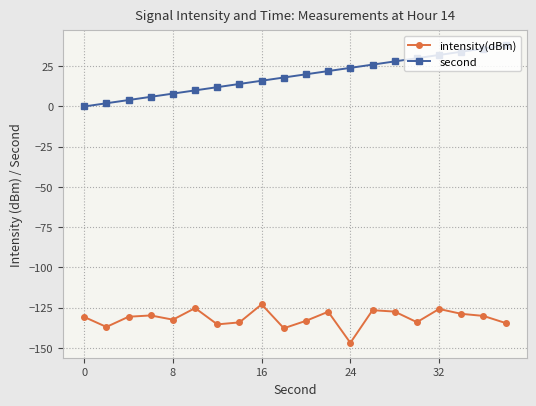

Which series has the largest total across all categories?

second